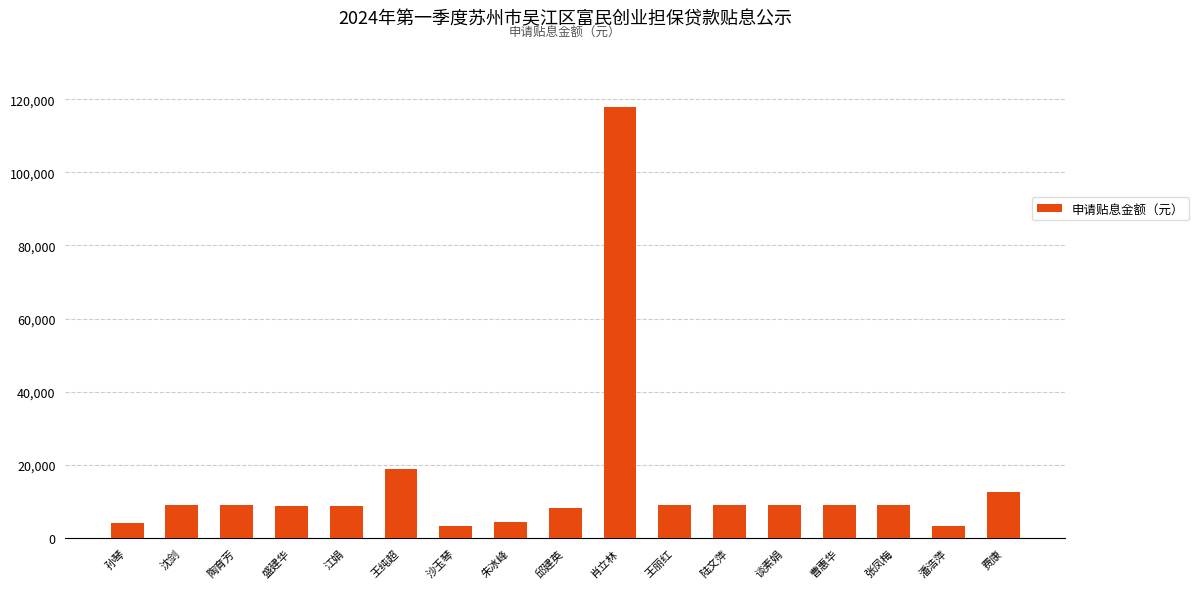

What is the sum of all values?

253540.6